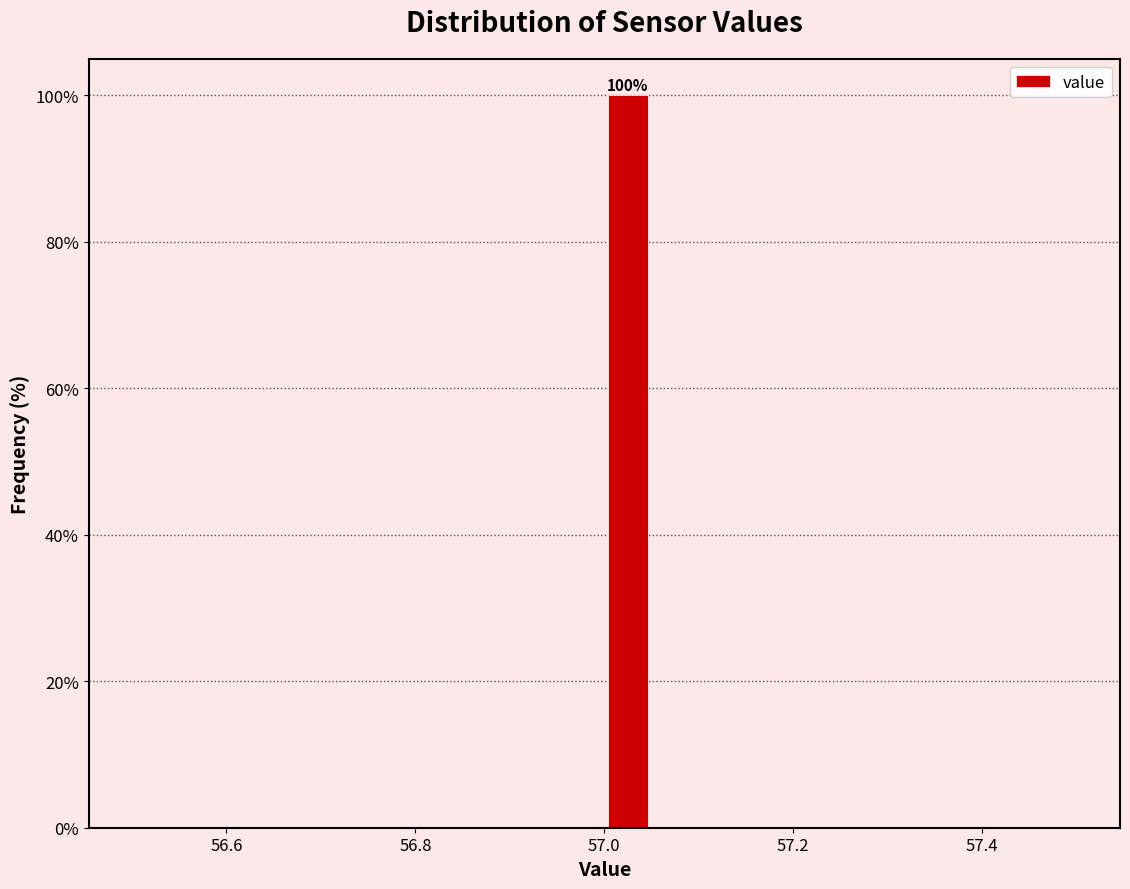

Read against the x-axis, roughly where is the centre of the tallest bar?

57.02